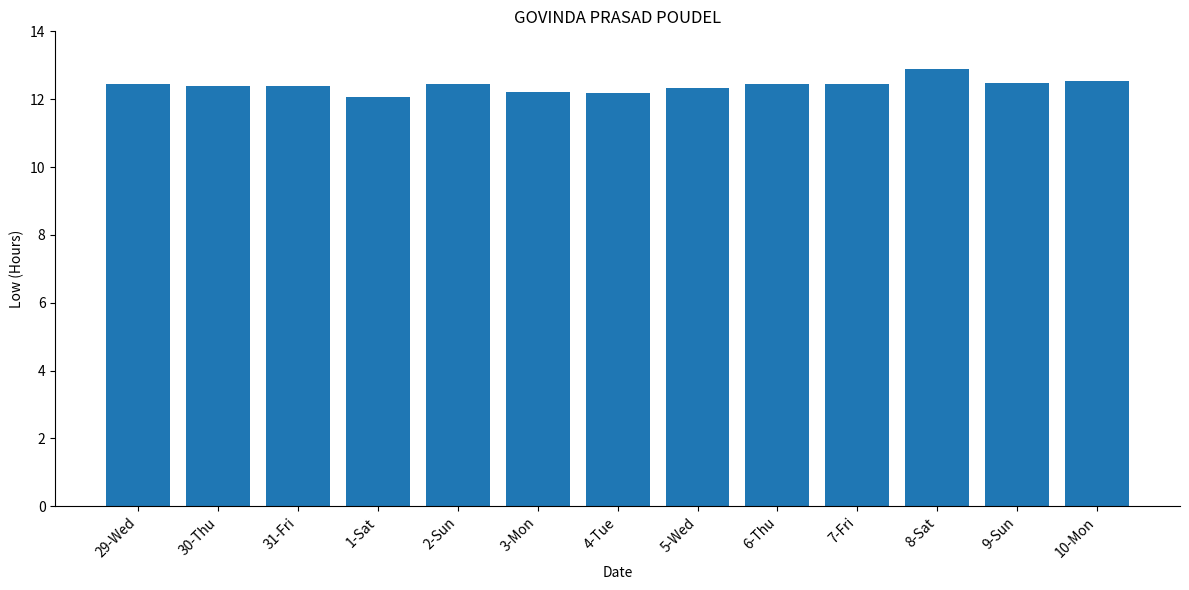

What is the difference between the values at 6-Thu and 30-Thu?

0.1